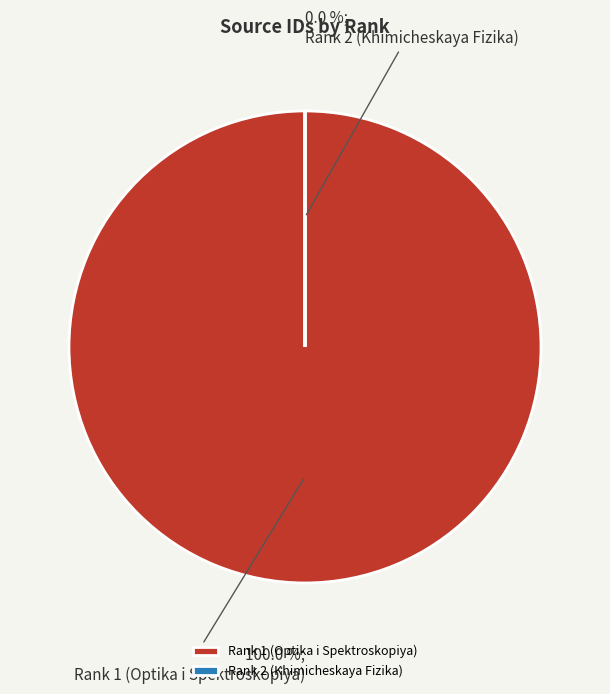

To the nearest percent, what is the difference between the largest and smallest slice percentages?

100%